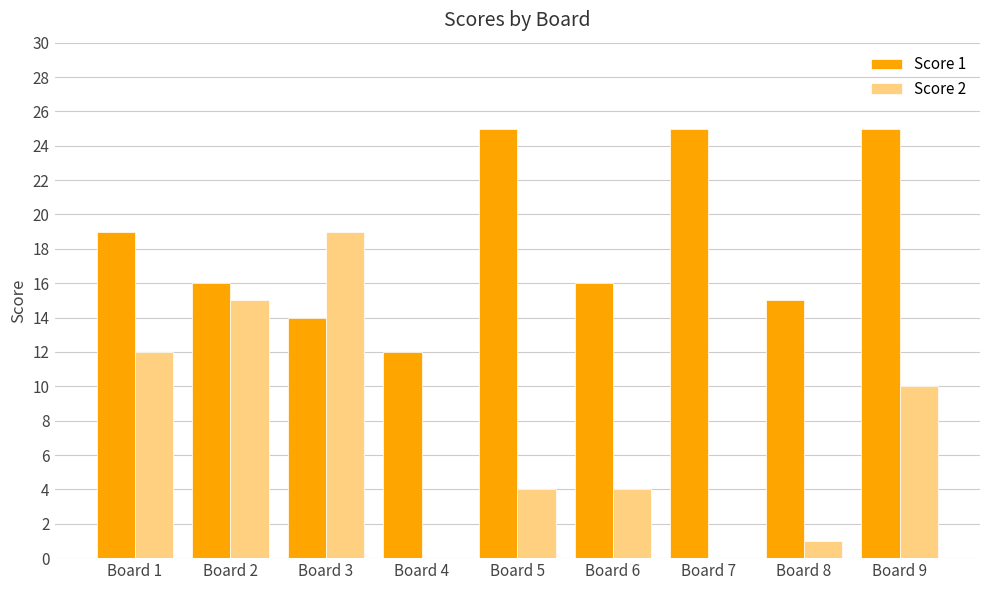

Is the value of Score 1 at Board 9 greater than the value of Score 2 at Board 8?

Yes